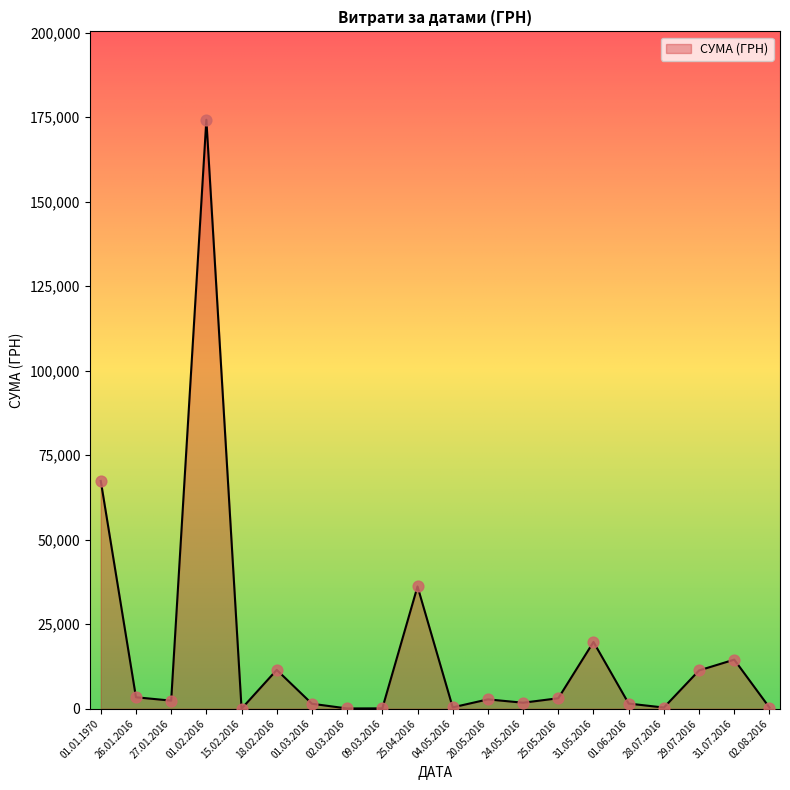

Approximately how many times larger is the value at 27.01.2016 compared to 01.03.2016?

1.6